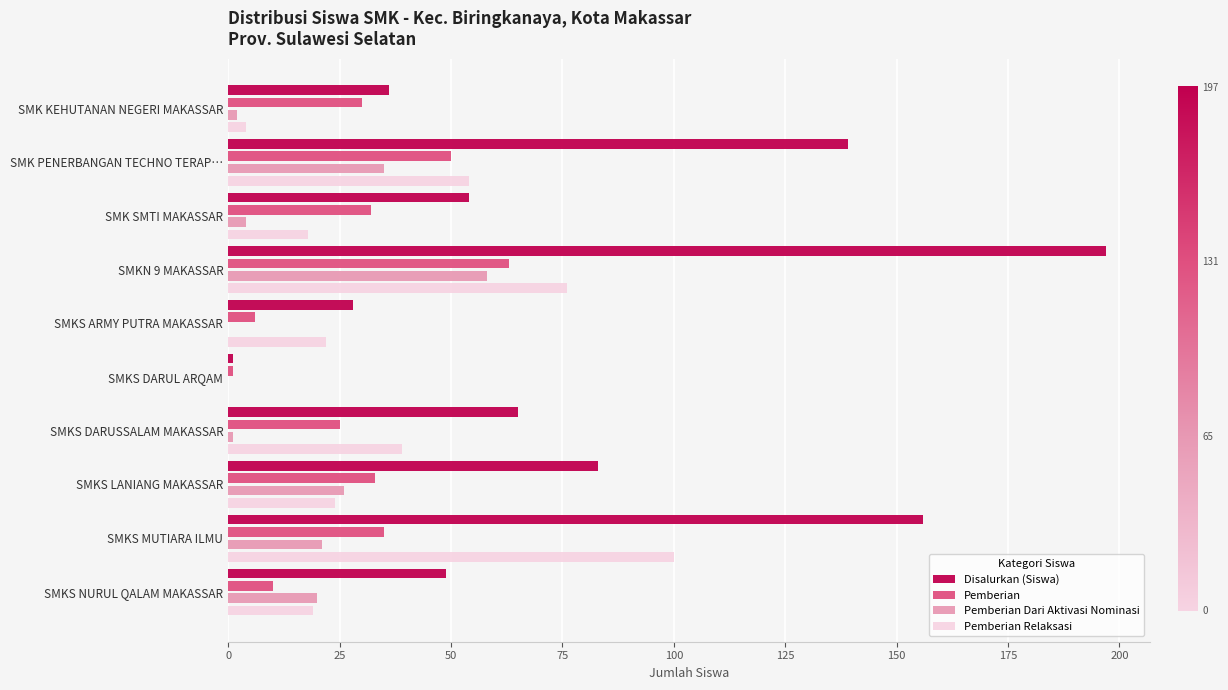

Which category has the highest value in the Disalurkan (Siswa) series?

SMKN 9 MAKASSAR